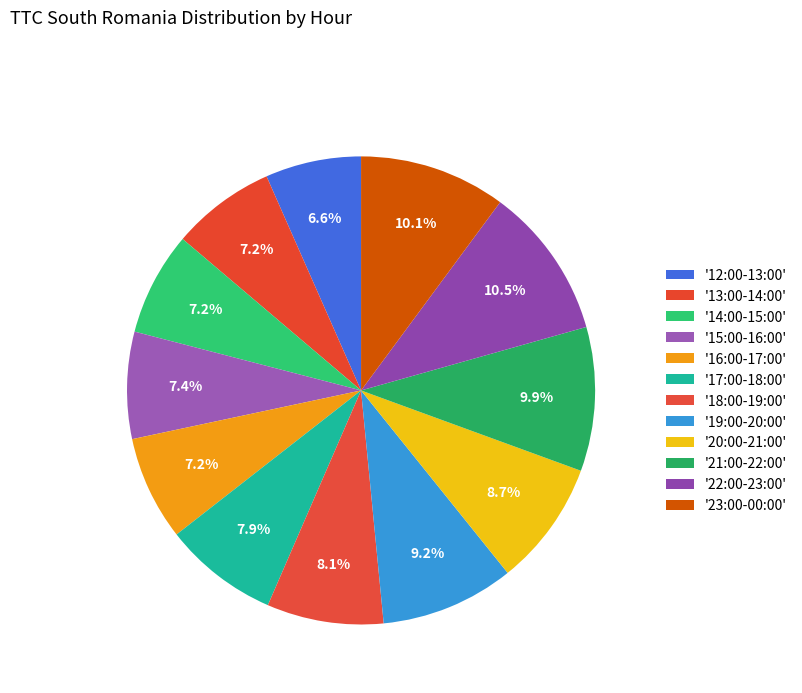

How many slices are in this pie chart?

12